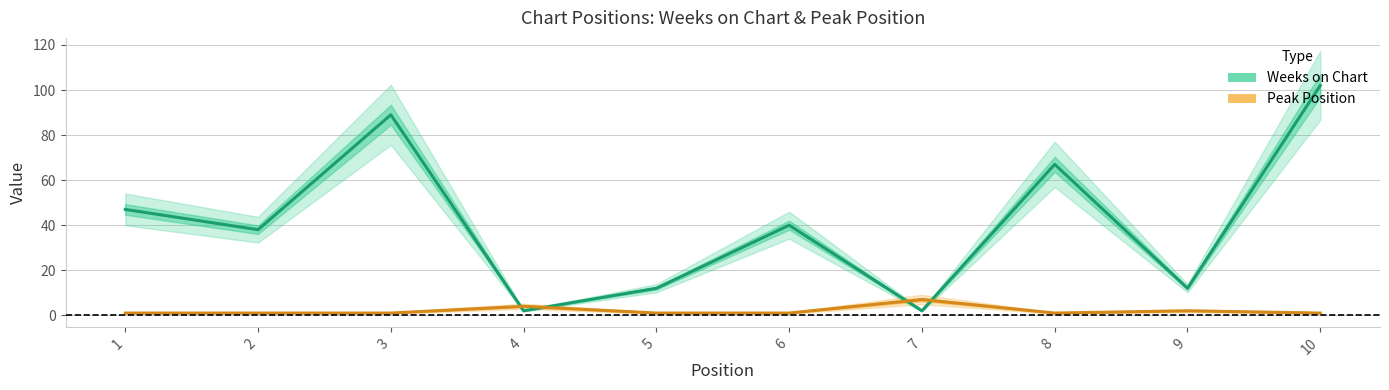

Count the Peak Position values in the range 1 to 2.

8